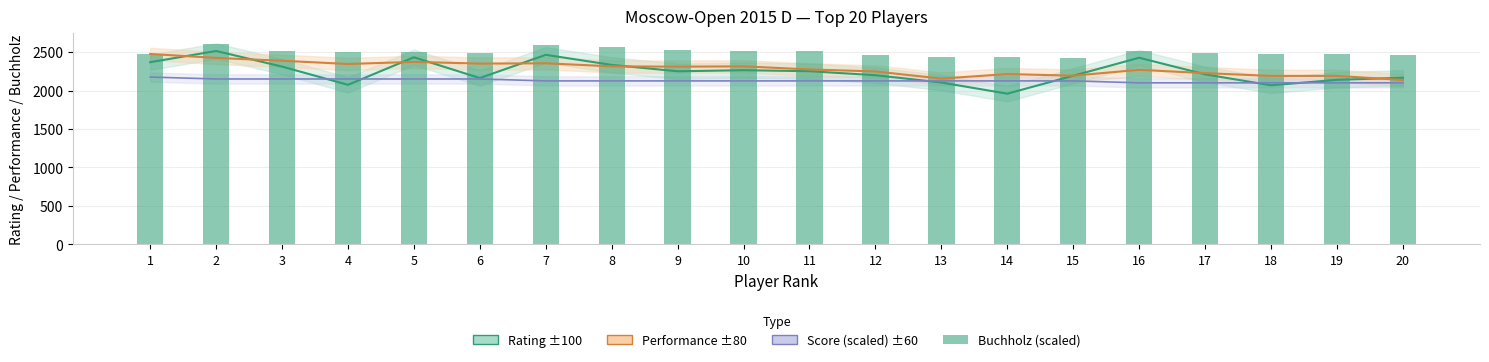

What is the maximum value shown in the chart?

2610